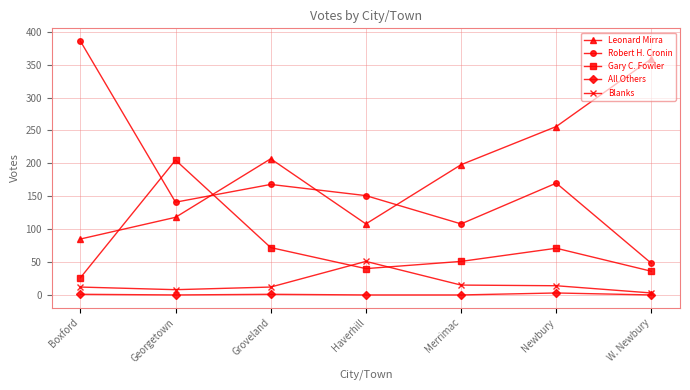

True or false: Blanks has more than 0 points higher than both neighbors.

True